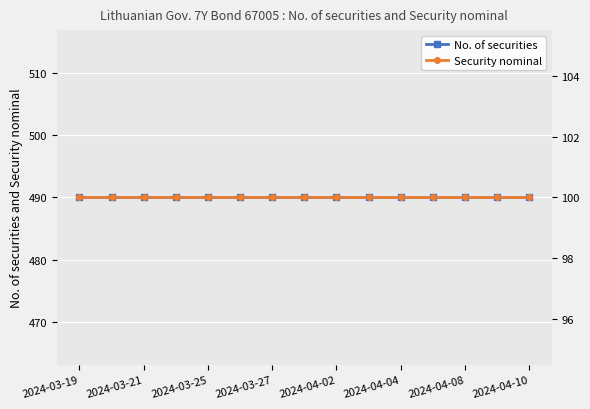

What is the total value across all series at 2024-04-10?

590